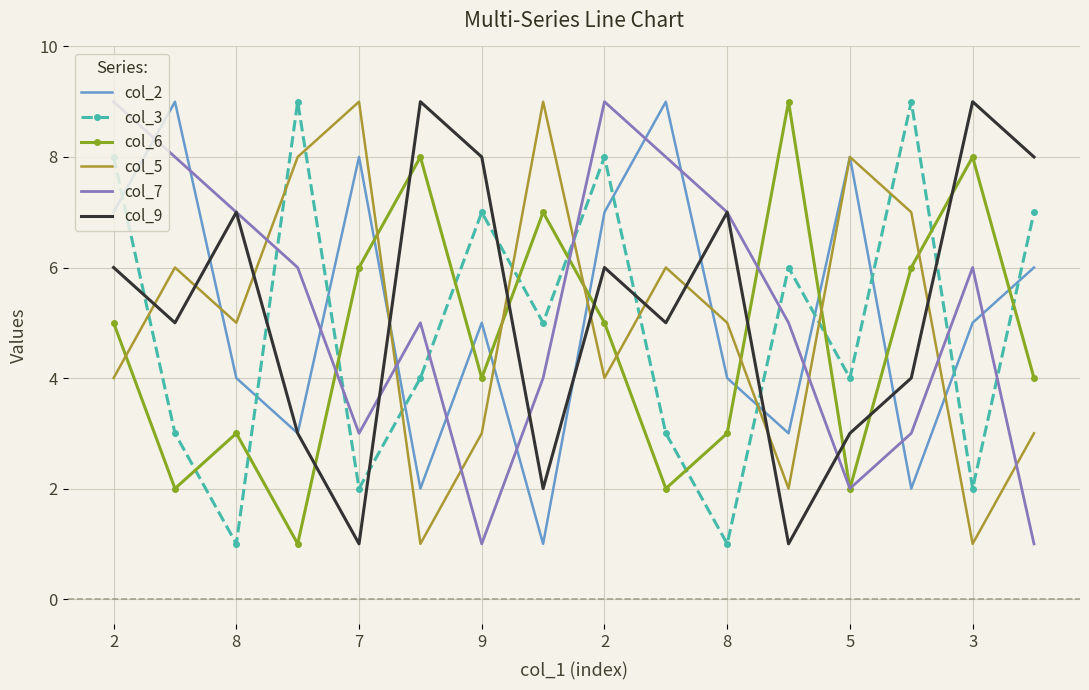

What is the greatest value displayed?

9